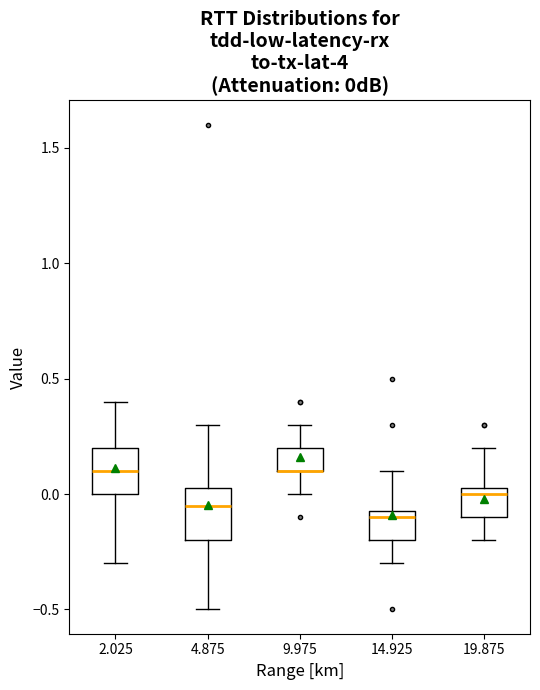

Reading left to right, transcribe this box plot: for each box, give where its median line is, the range the box spans, and where its two whiskers end, as read against the y-axis. The values are not printed on the chart, so give them approximately, as read against the axis.

2.025: median 0.10, box 0.00 to 0.20, whiskers -0.30 to 0.40
4.875: median -0.05, box -0.20 to 0.05, whiskers -0.50 to 0.30
9.975: median 0.10 (drawn on the box's lower edge), box 0.10 to 0.20, whiskers 0.00 to 0.30
14.925: median -0.10, box -0.20 to -0.05, whiskers -0.30 to 0.10
19.875: median 0.00, box -0.10 to 0.05, whiskers -0.20 to 0.20